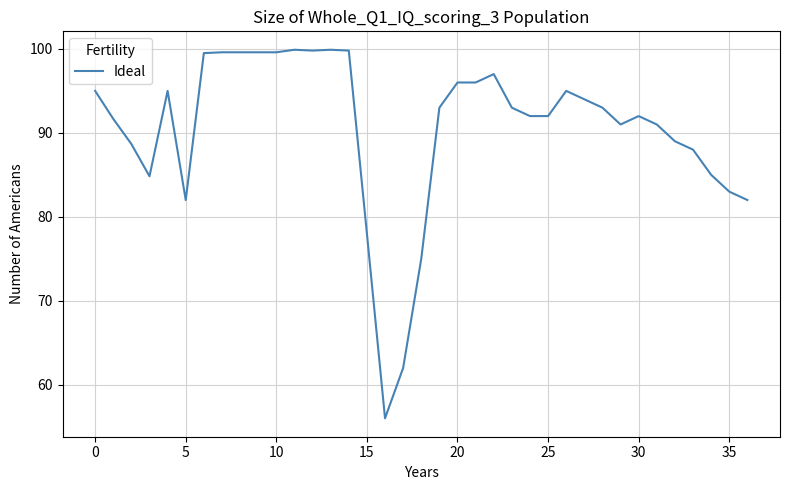

Is this an area chart (filled region under the line)?

No